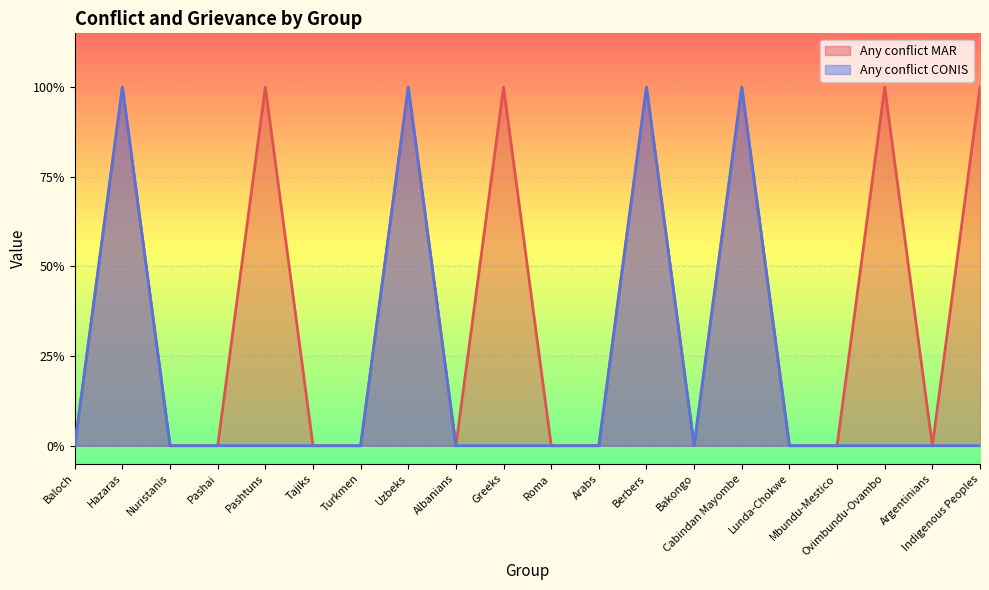

At which category is the sum across all series the highest?

Hazaras